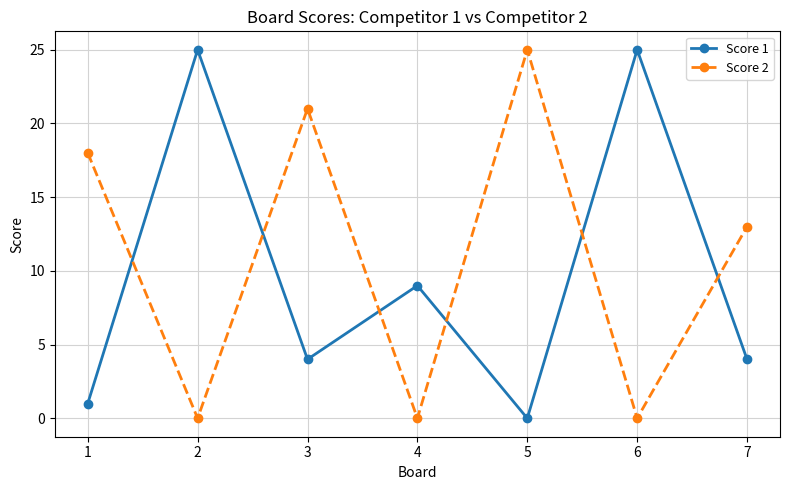

Rank the series by their average value, from lowest to highest.

Score 1, Score 2